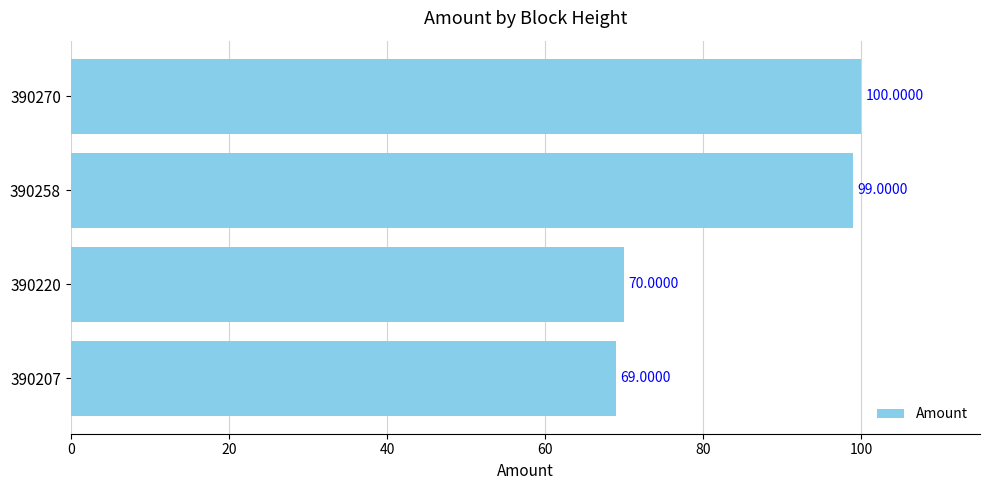

What is the difference between the maximum and minimum values?

31